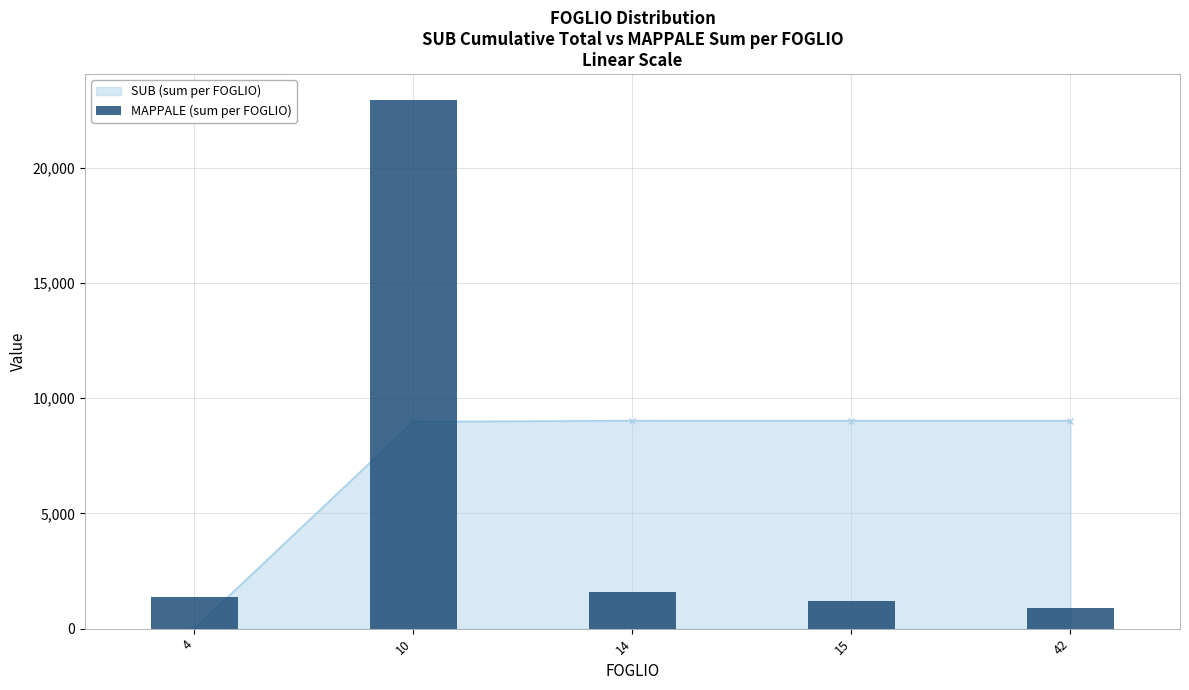

Are the bars horizontal?

No